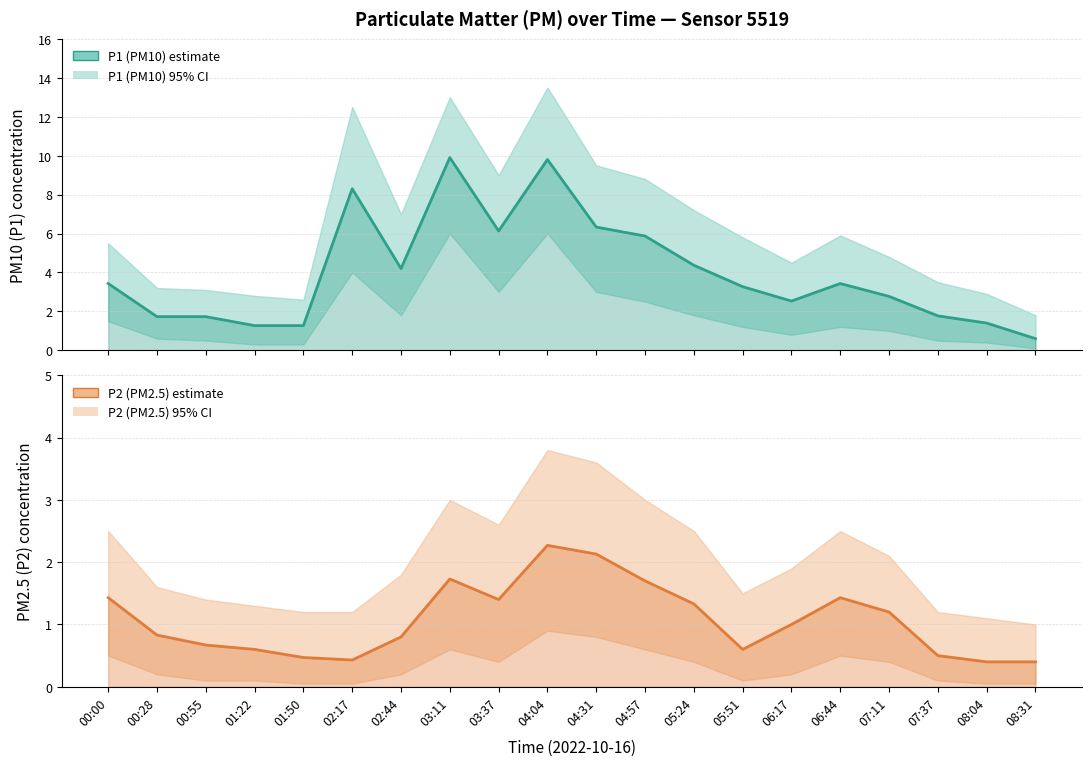

What is the approximate value of P2 (PM2.5) estimate at 06:17?

1.0